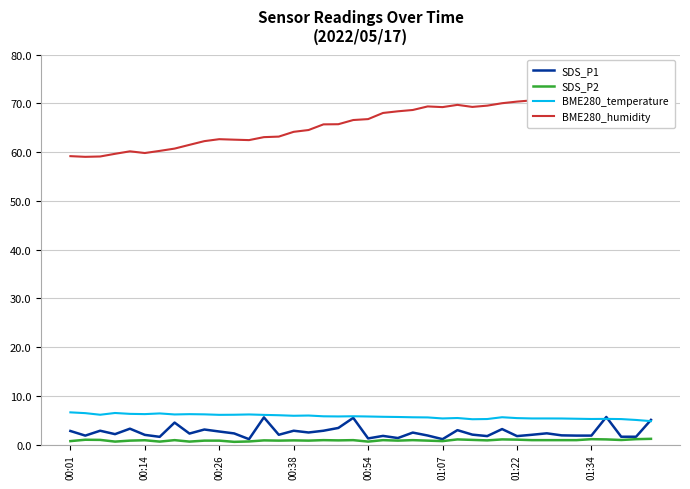

True or false: SDS_P1 has more than 1 interior local peaks.

True